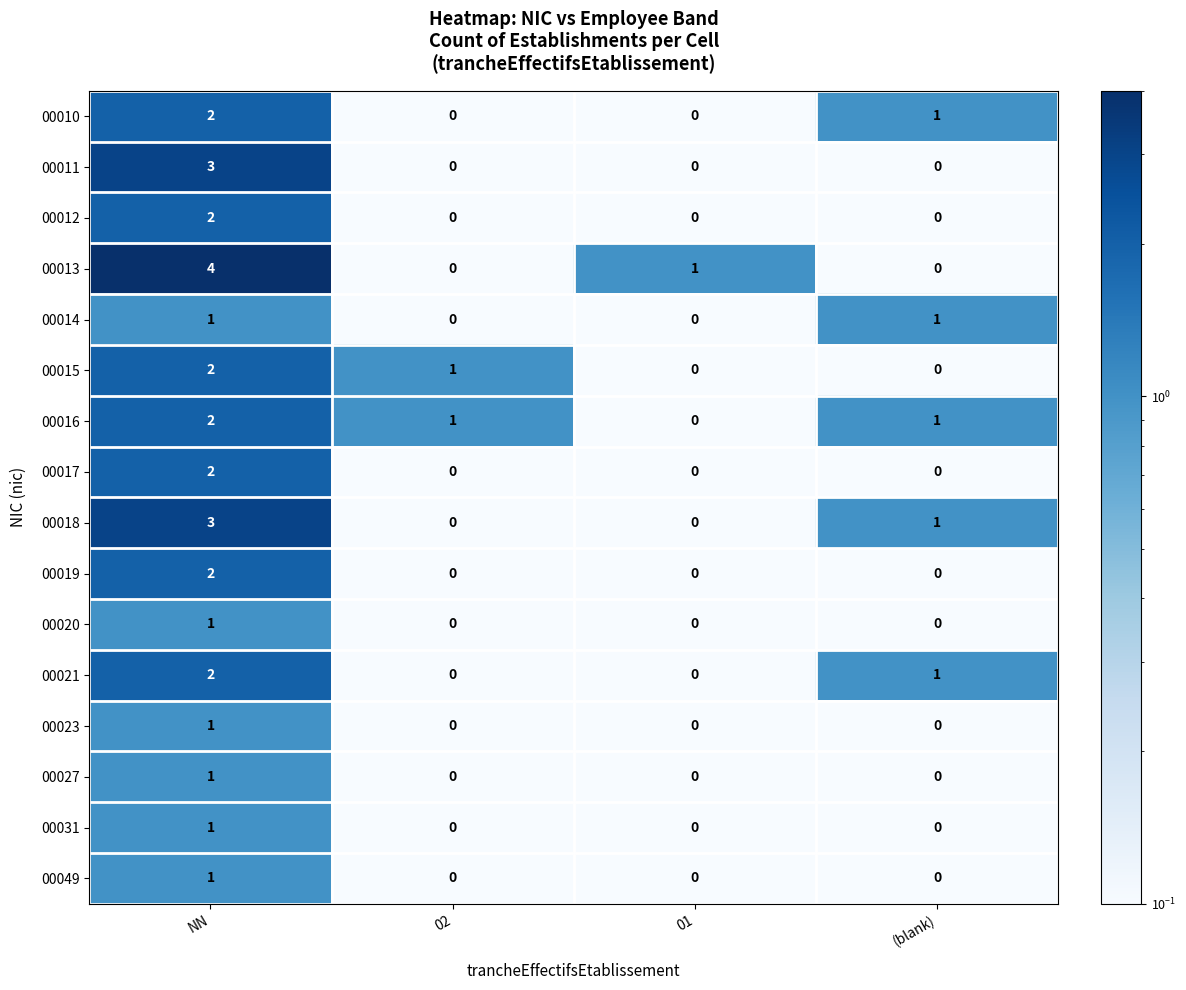

What is the maximum value shown in the chart?

4